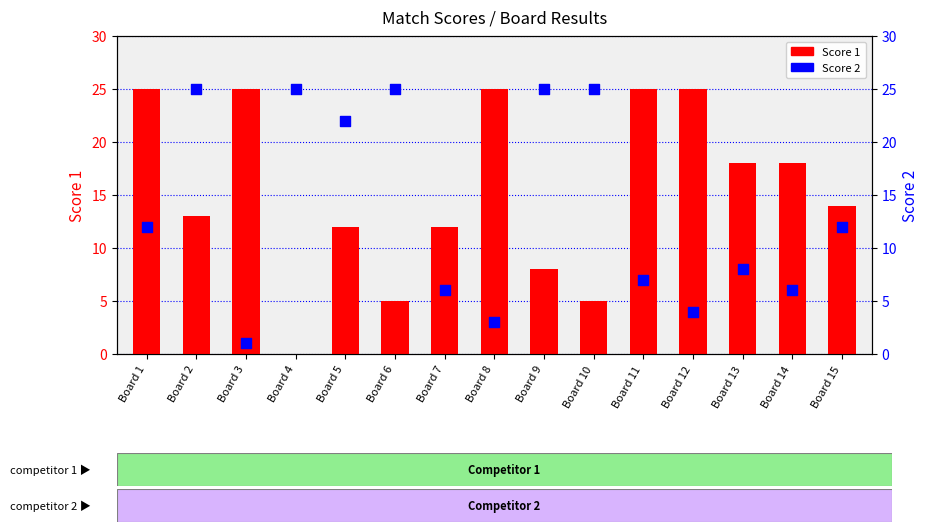

What are all the series names shown in the legend?

Score 1, Score 2